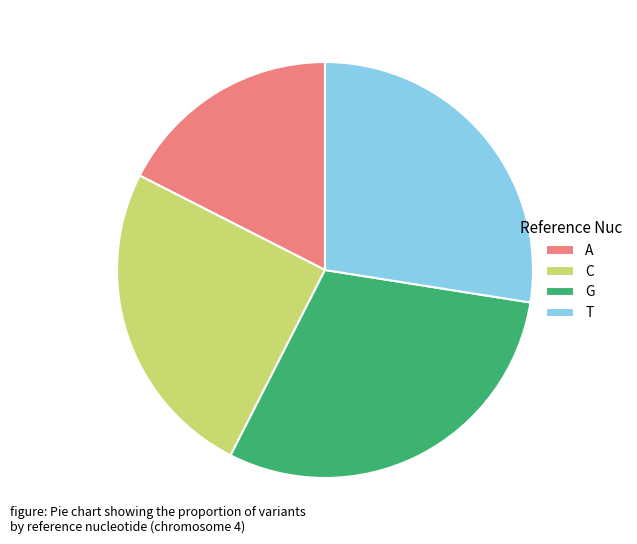

The A slice represents 5% of the pie. True or false?

False